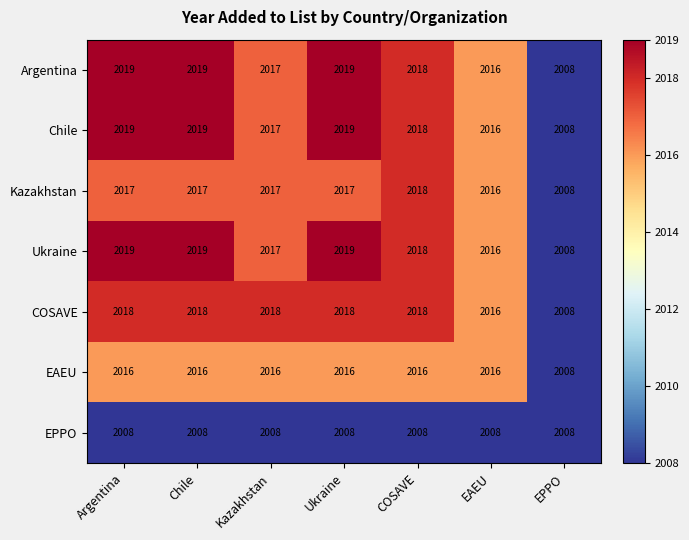

What is the difference between the maximum and minimum values in the COSAVE series?

10